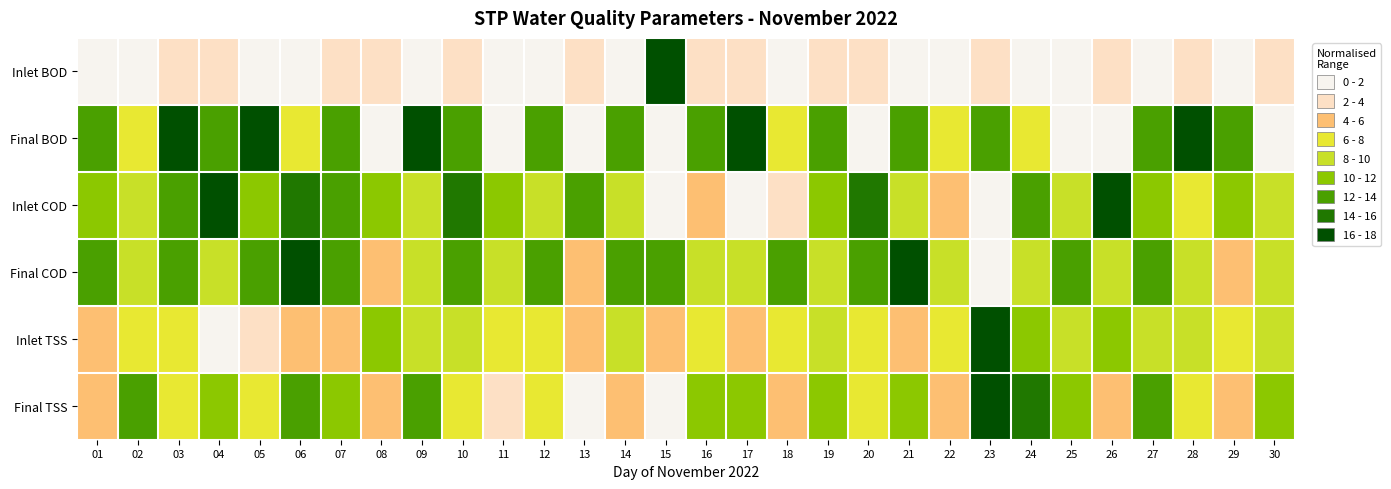

Reading right to left, transcribe all the data shown in this chart.

Inlet BOD: 30=2.2	29=1.1	28=3.8	27=0.0	26=2.2	25=0.0	24=1.1	23=3.4	22=1.1	21=0.0	20=2.2	19=3.4	18=1.1	17=2.2	16=3.4	15=18.0	14=1.1	13=3.4	12=1.1	11=0.0	10=2.2	09=1.1	08=3.4	07=2.2	06=0.0	05=1.1	04=3.4	03=2.2	02=0.7	01=1.3
Final BOD: 30=0.0	29=12.0	28=18.0	27=12.0	26=0.0	25=0.0	24=6.0	23=12.0	22=6.0	21=12.0	20=0.0	19=12.0	18=6.0	17=18.0	16=12.0	15=0.0	14=12.0	13=0.0	12=12.0	11=0.0	10=12.0	09=18.0	08=0.0	07=12.0	06=6.0	05=18.0	04=12.0	03=18.0	02=6.0	01=12.0
Inlet COD: 30=8.2	29=11.5	28=6.5	27=11.5	26=16.4	25=8.2	24=13.1	23=1.6	22=4.9	21=8.2	20=14.7	19=11.5	18=3.3	17=0.0	16=4.9	15=1.6	14=9.8	13=13.1	12=8.2	11=11.5	10=14.7	09=9.8	08=11.5	07=13.1	06=14.7	05=11.5	04=18.0	03=13.1	02=8.2	01=11.5
Final COD: 30=9.0	29=4.5	28=9.0	27=13.5	26=9.0	25=13.5	24=9.0	23=0.0	22=9.0	21=18.0	20=13.5	19=9.0	18=13.5	17=9.0	16=9.0	15=13.5	14=13.5	13=4.5	12=13.5	11=9.0	10=13.5	09=9.0	08=4.5	07=13.5	06=18.0	05=13.5	04=9.0	03=13.5	02=9.0	01=13.5
Inlet TSS: 30=8.9	29=7.0	28=8.1	27=9.6	26=10.7	25=8.8	24=11.7	23=18.0	22=6.3	21=5.4	20=7.1	19=9.6	18=7.9	17=5.8	16=7.0	15=4.4	14=8.3	13=4.7	12=7.5	11=6.6	10=9.6	09=8.1	08=11.5	07=4.4	06=5.5	05=3.9	04=0.0	03=7.9	02=7.1	01=5.4
Final TSS: 30=10.3	29=5.1	28=7.7	27=12.9	26=5.1	25=10.3	24=15.4	23=18.0	22=5.1	21=10.3	20=7.7	19=10.3	18=5.1	17=10.3	16=10.3	15=0.0	14=5.1	13=0.0	12=7.7	11=2.6	10=7.7	09=12.9	08=5.1	07=10.3	06=12.9	05=7.7	04=10.3	03=7.7	02=12.9	01=5.1